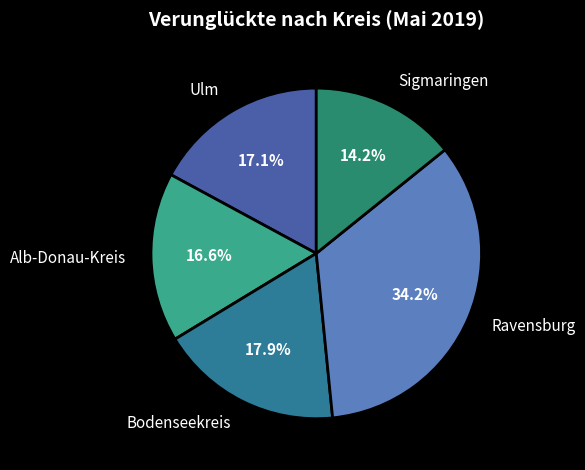

Which has a higher value, Ravensburg or Bodenseekreis?

Ravensburg